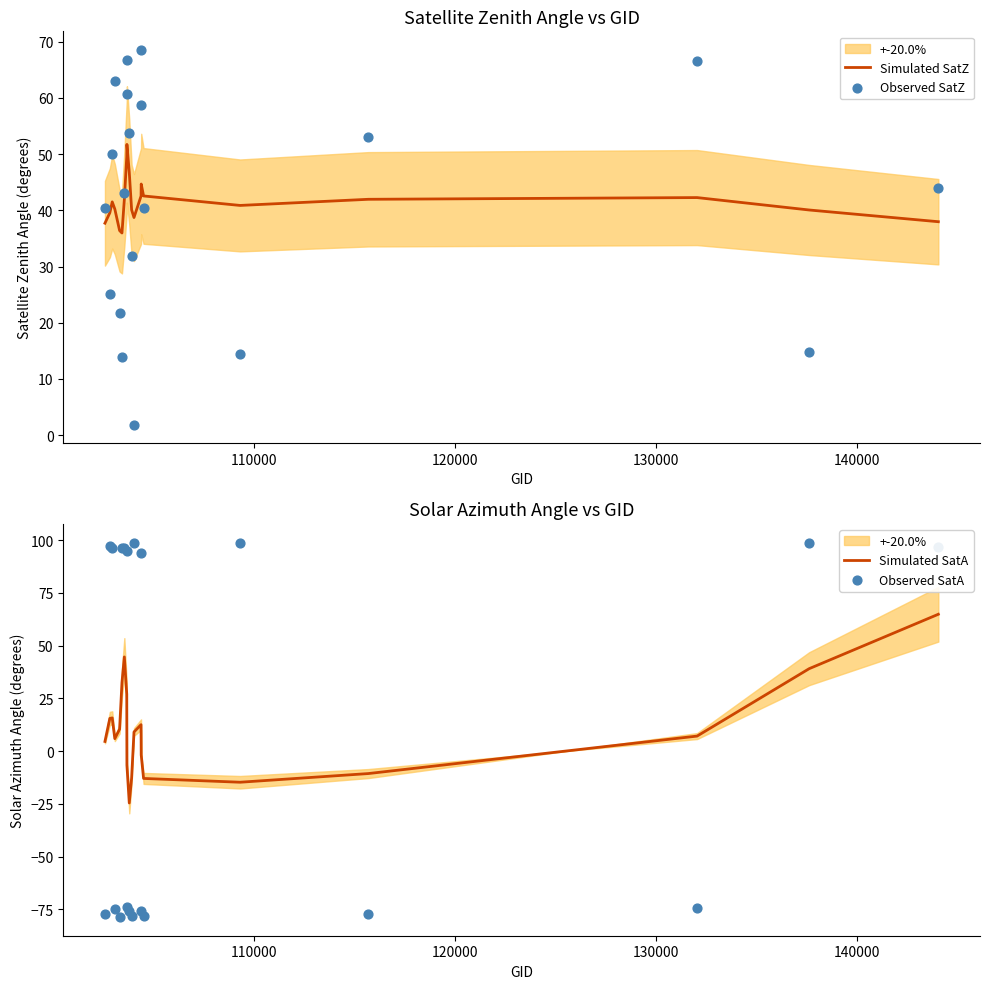

What is the maximum value for Simulated SatZ?

51.7